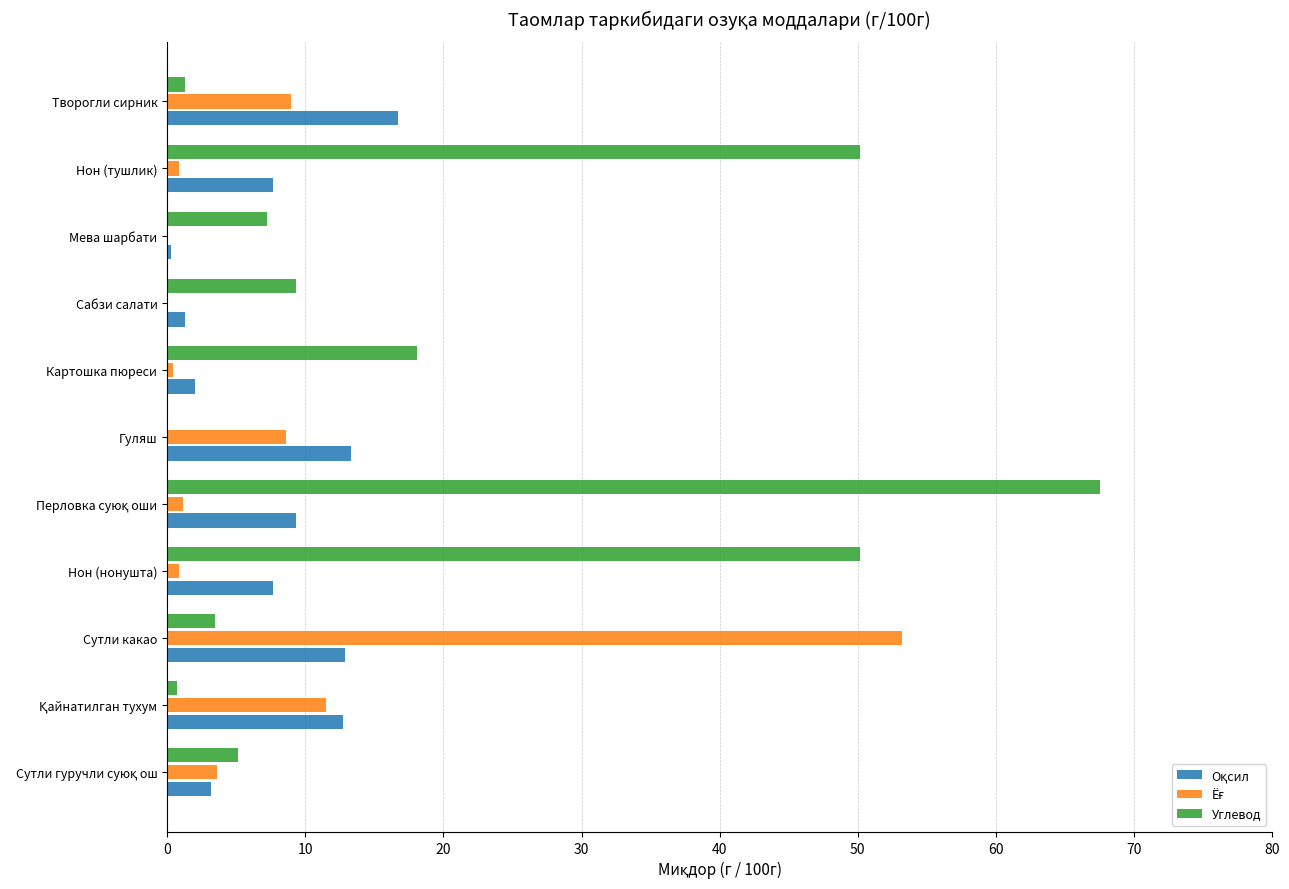

Which series has the largest range (max minus min)?

Углевод